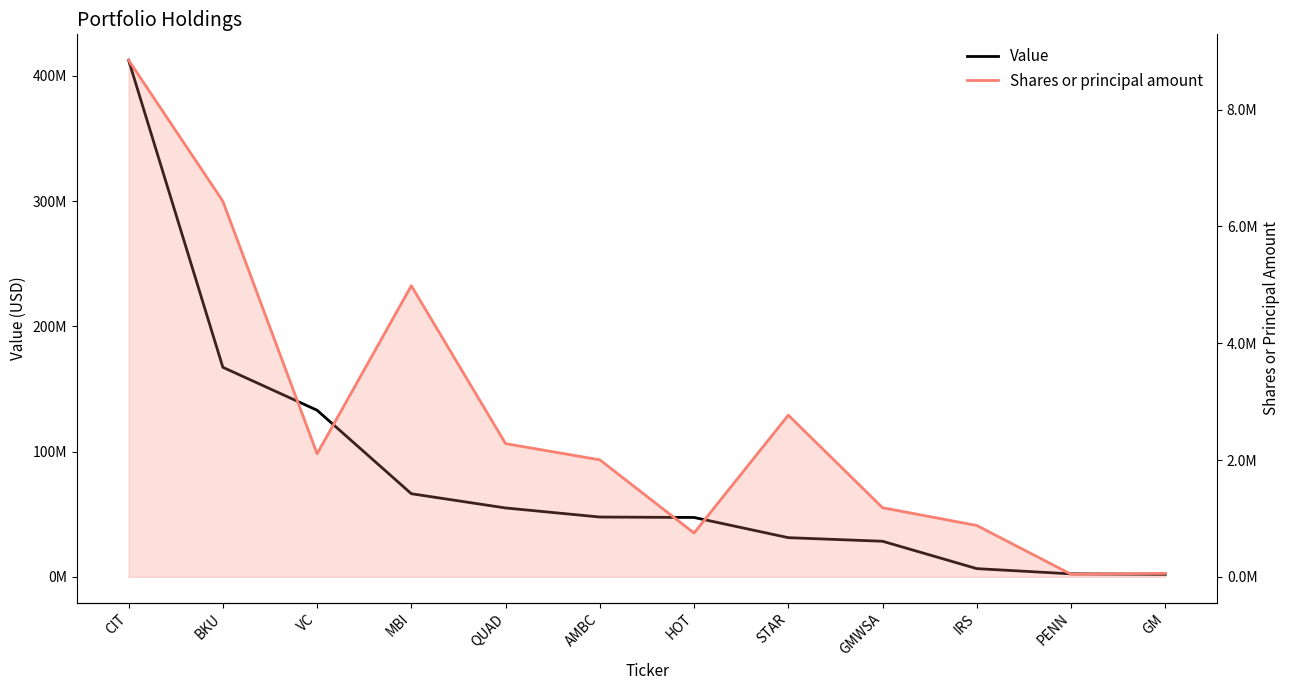

Reading left to right, list all the values displayed in this chart.

Value: 412537000	167302000	133010000	66342000	54973000	47734000	47393000	31255000	28394000	6533000	2356000	1979000
Shares or principal amount: 8847036	6432204	2107262	4984300	2281072	2003108	750000	2768349	1183052	879260	44514	59430